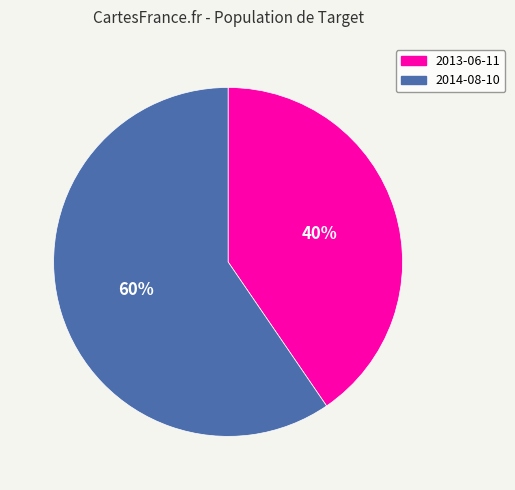

Which slice represents more than half of the pie?

2014-08-10